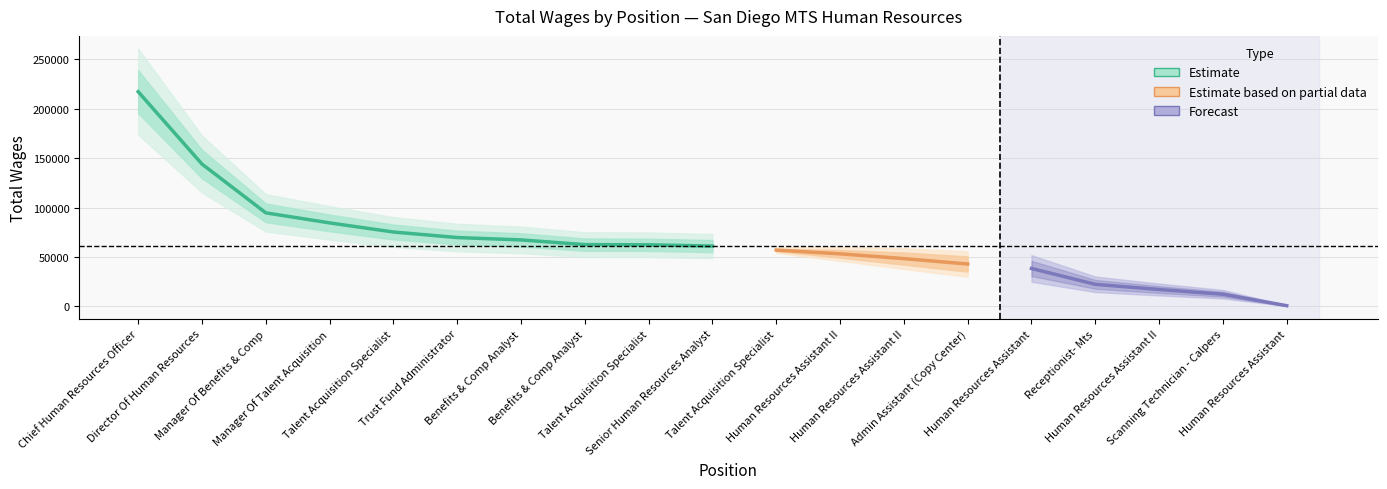

The chart shows a value of 20586 at 12.. True or false?

False